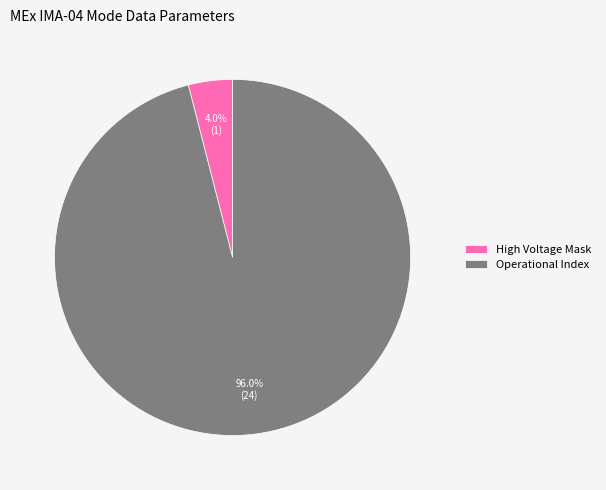

Count the number of slices in the pie.

2